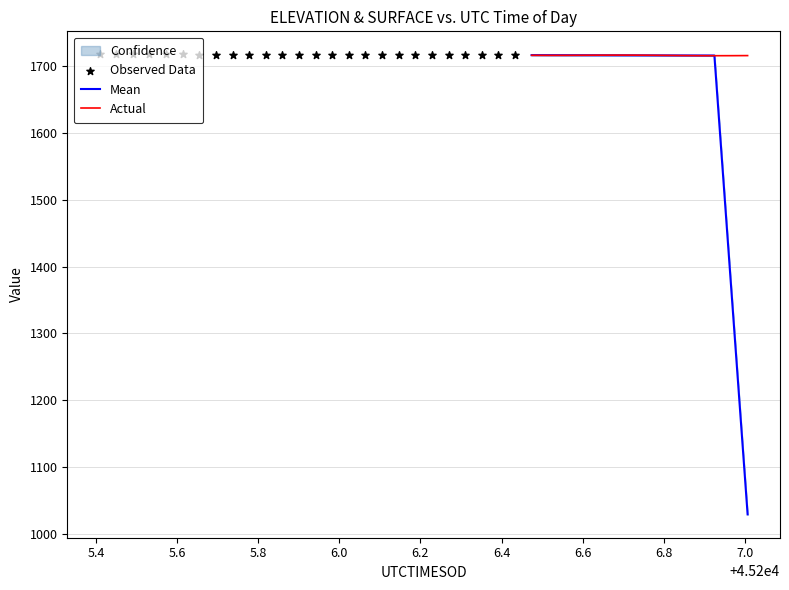

What is the maximum value for Actual?

1716.3